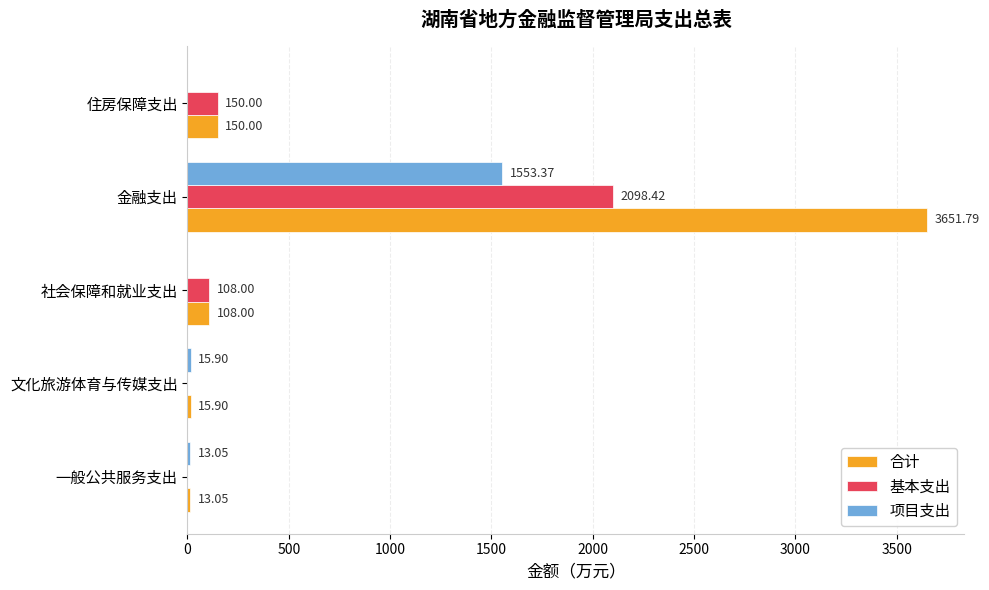

How many positive values does the 基本支出 series have?

3